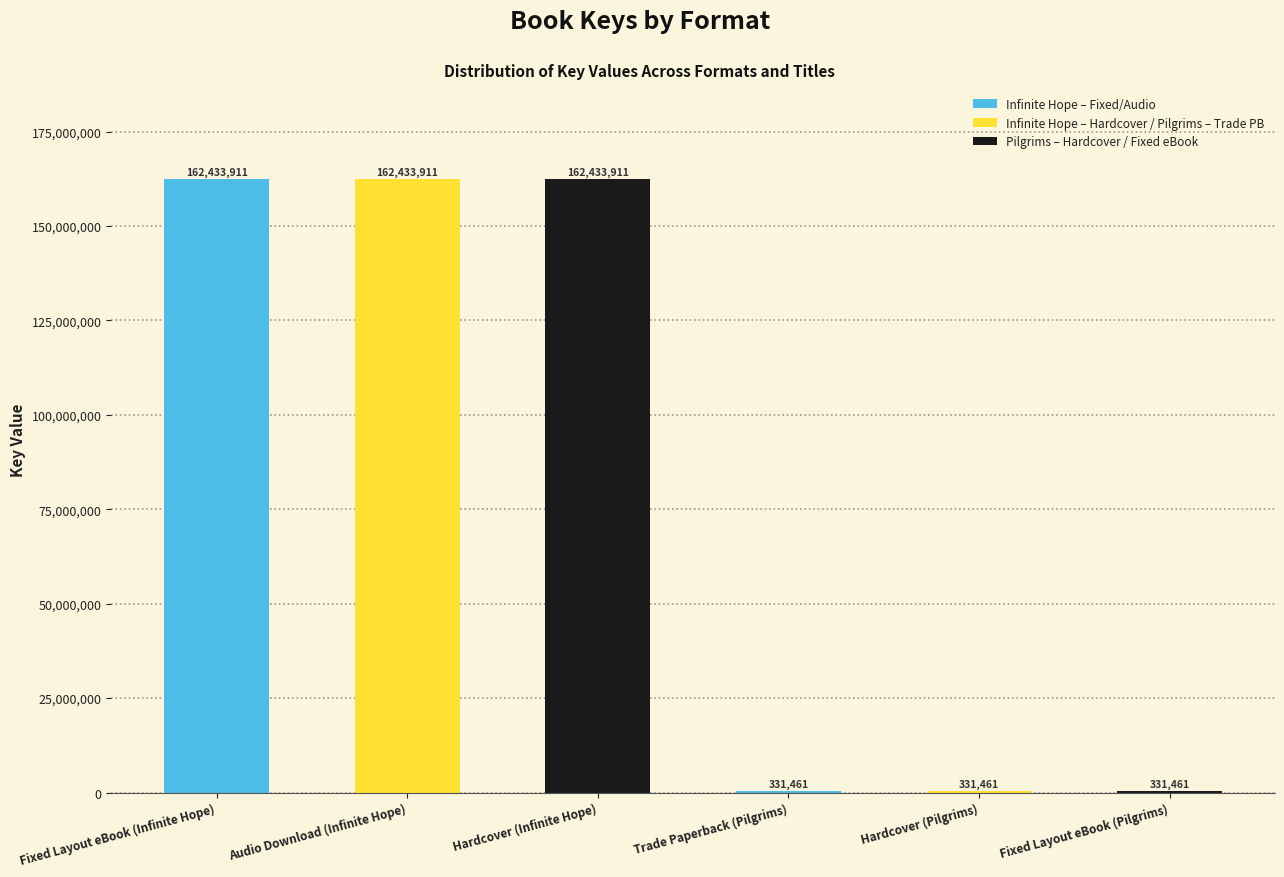

Reading left to right, transcribe all the data shown in this chart.

Fixed Layout eBook (Infinite Hope)=162433911	Audio Download (Infinite Hope)=162433911	Hardcover (Infinite Hope)=162433911	Trade Paperback (Pilgrims)=331461	Hardcover (Pilgrims)=331461	Fixed Layout eBook (Pilgrims)=331461